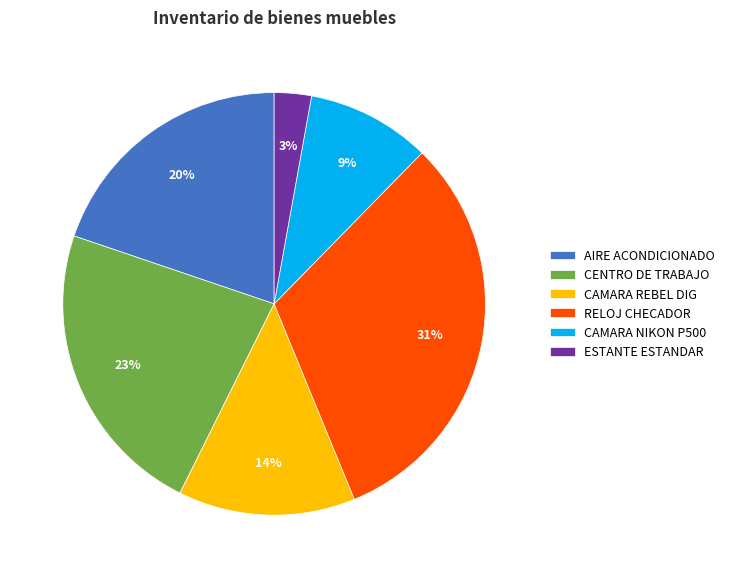

True or false: CAMARA REBEL DIG accounts for 3% of the total.

False